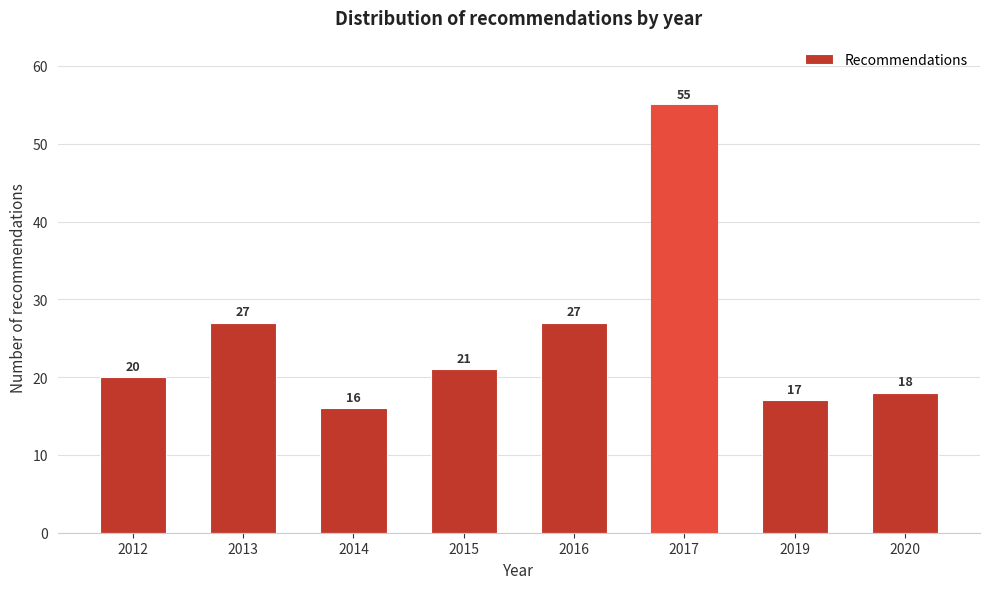

Reading left to right, extract all data points from this chart.

20	27	16	21	27	55	17	18